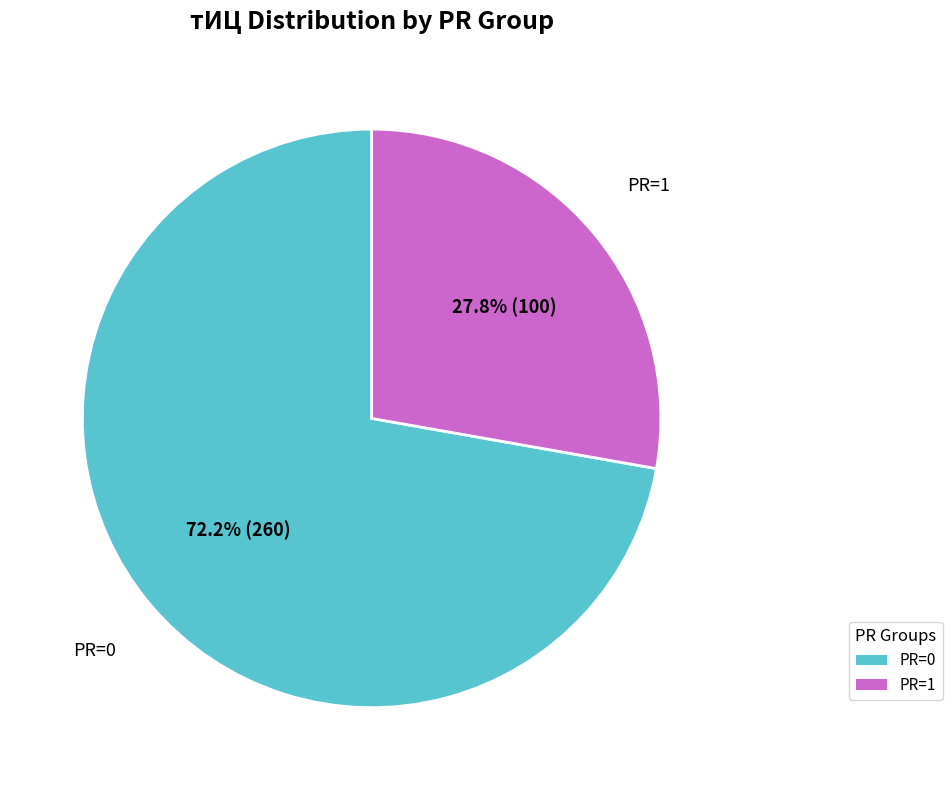

Is there a majority slice in this chart?

Yes